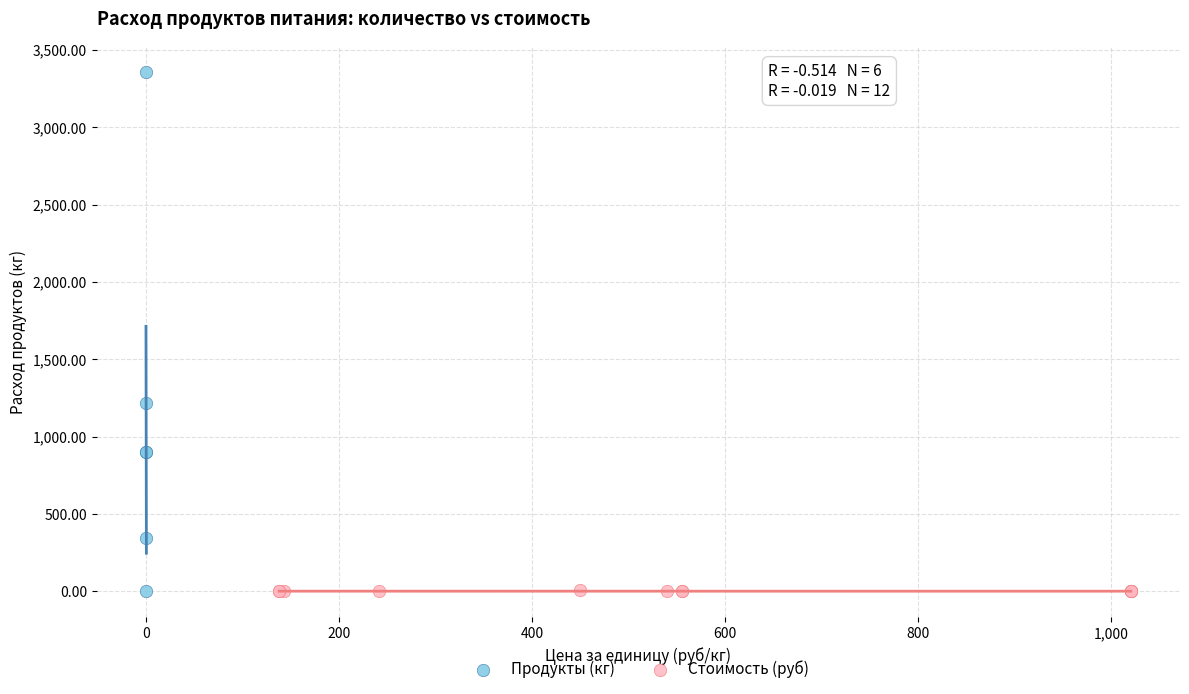

What are all the series names shown in the legend?

Продукты (кг), Стоимость (руб)